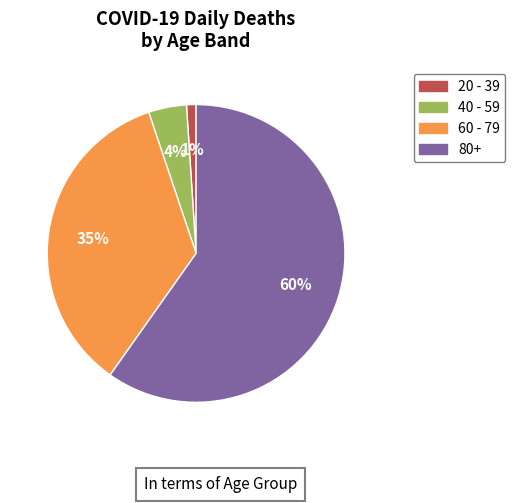

Does any single category account for the majority?

Yes